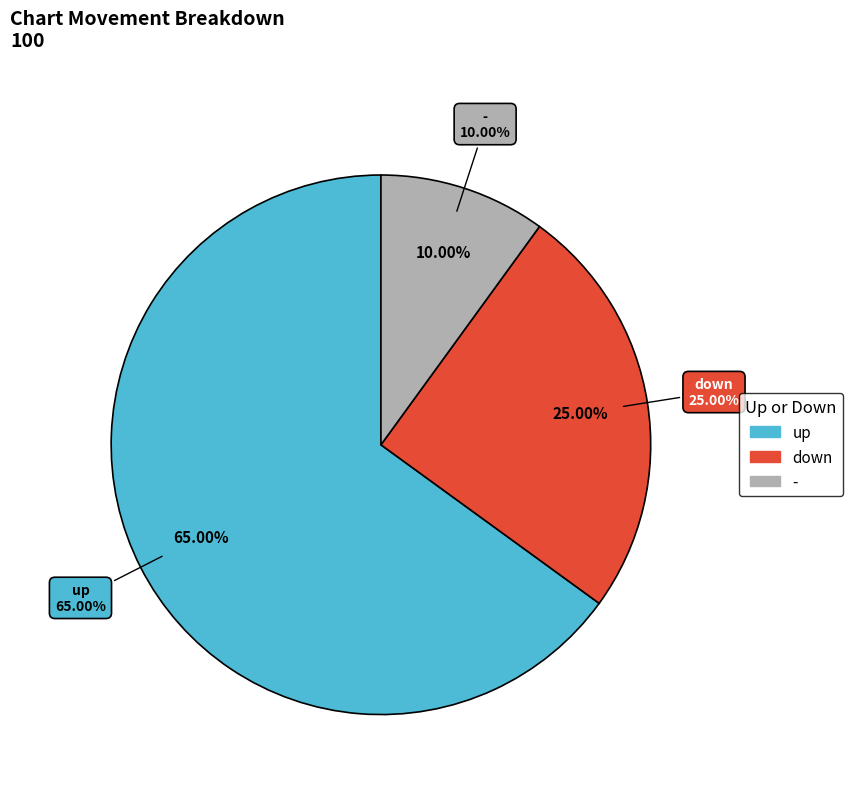

Which category has the biggest portion of the pie?

up